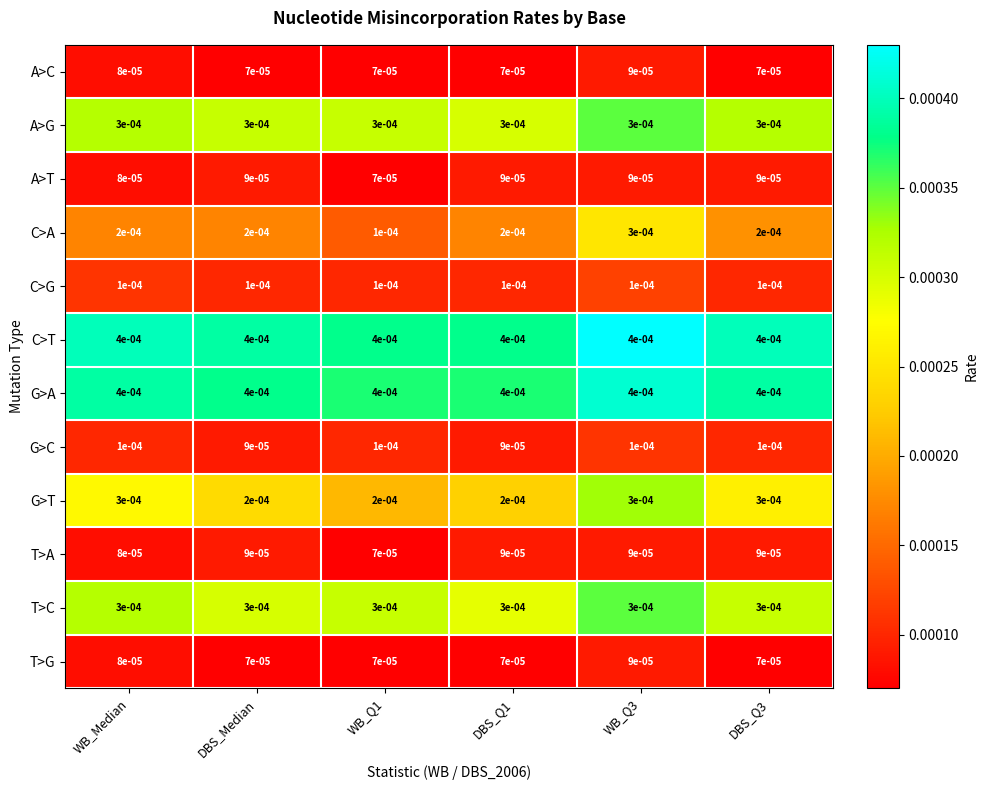

Is the value of C>A at WB_Q1 greater than the value of G>C at DBS_Median?

Yes